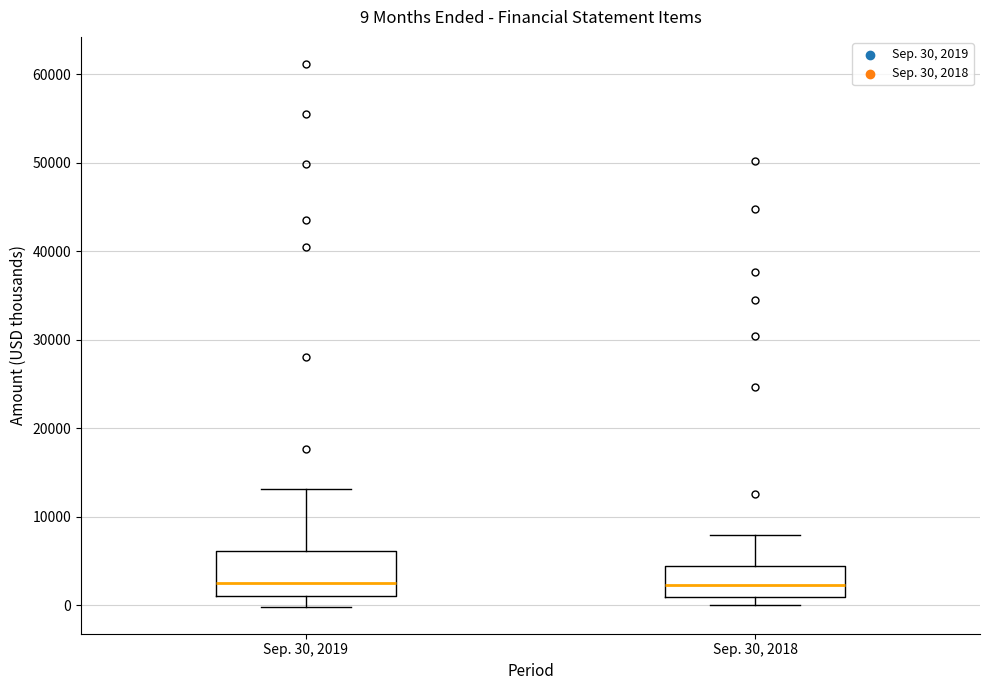

Which box is the tallest, from its lower edge to its upper edge?

Sep. 30, 2019